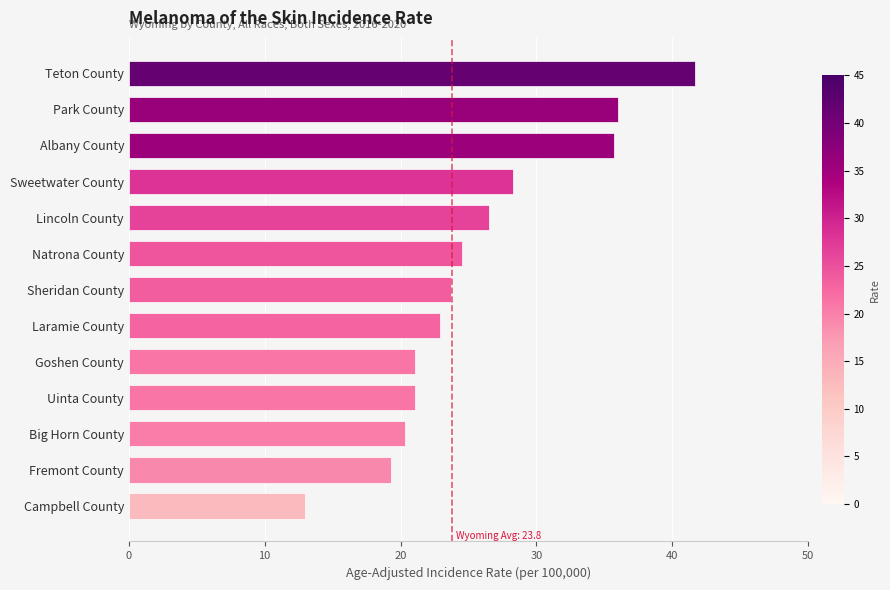

What position from the bottom is Park County?

12